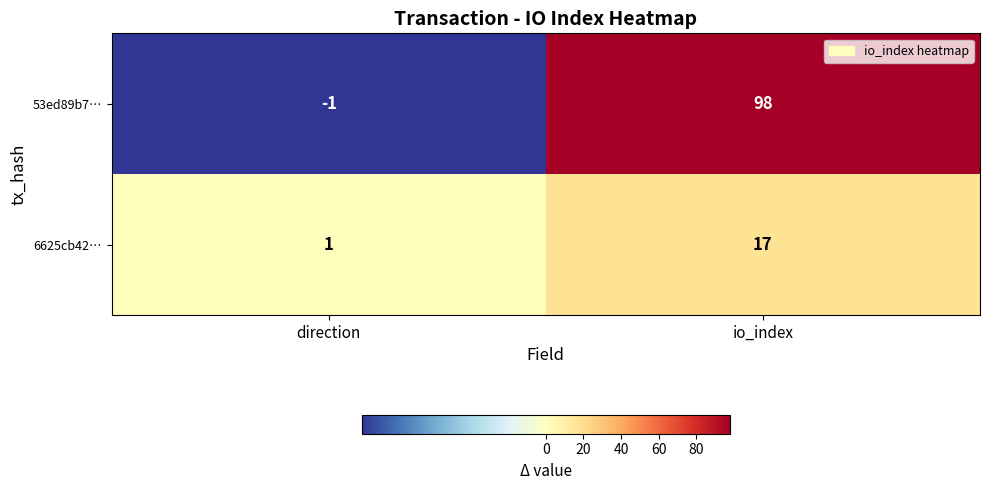

What is the greatest value displayed?

98